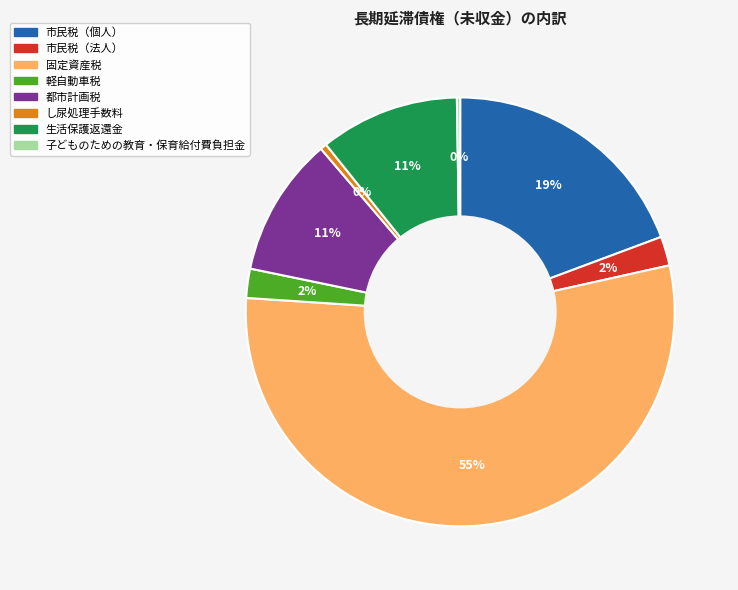

Do 都市計画税 and 固定資産税 together represent more than half of the pie?

Yes